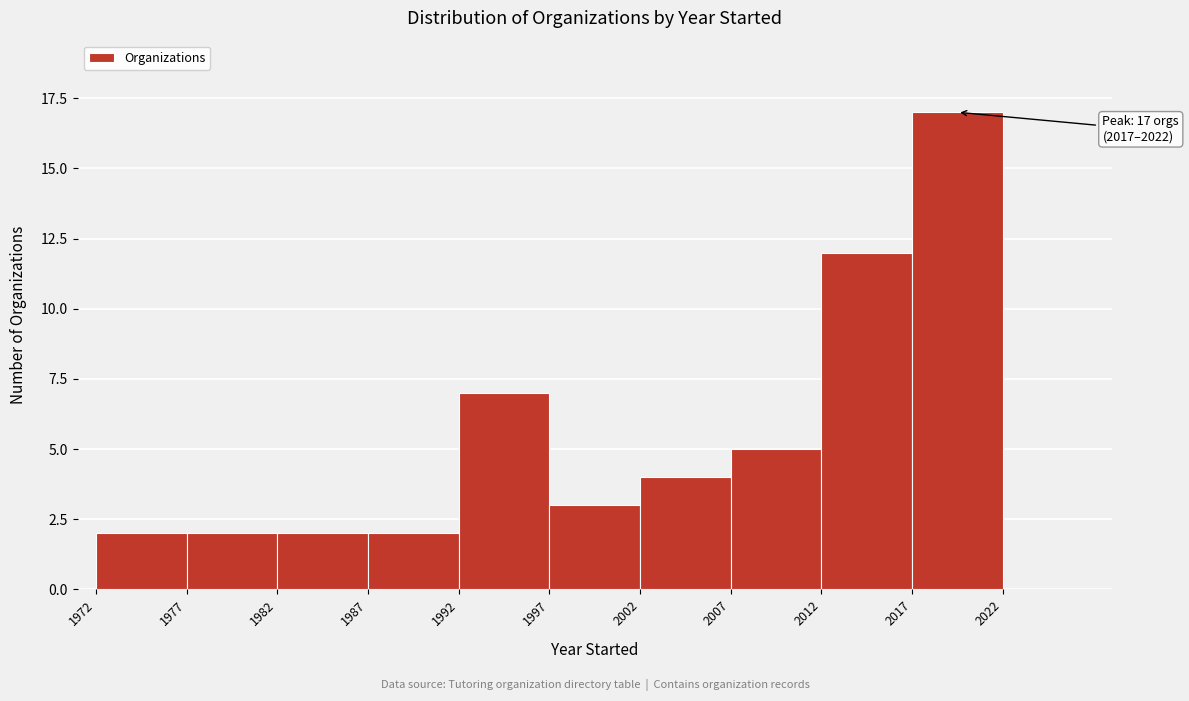

Which range on the x-axis has the tallest bar?

2017.5 to 2022.5